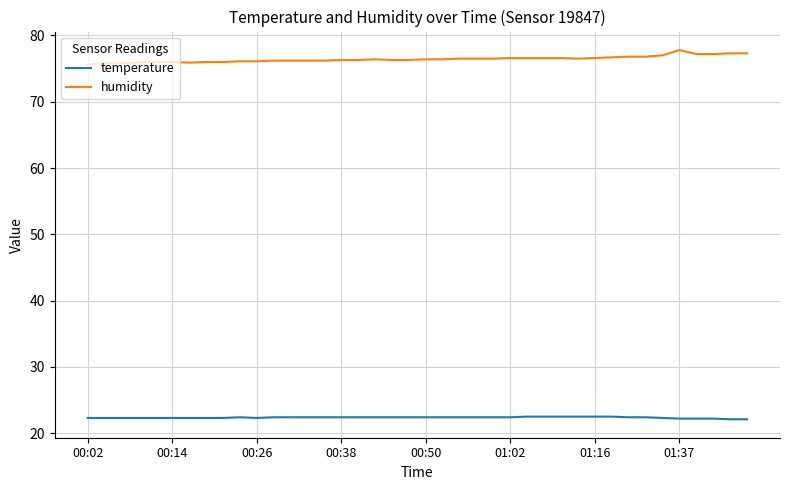

True or false: temperature and humidity intersect in this chart.

False